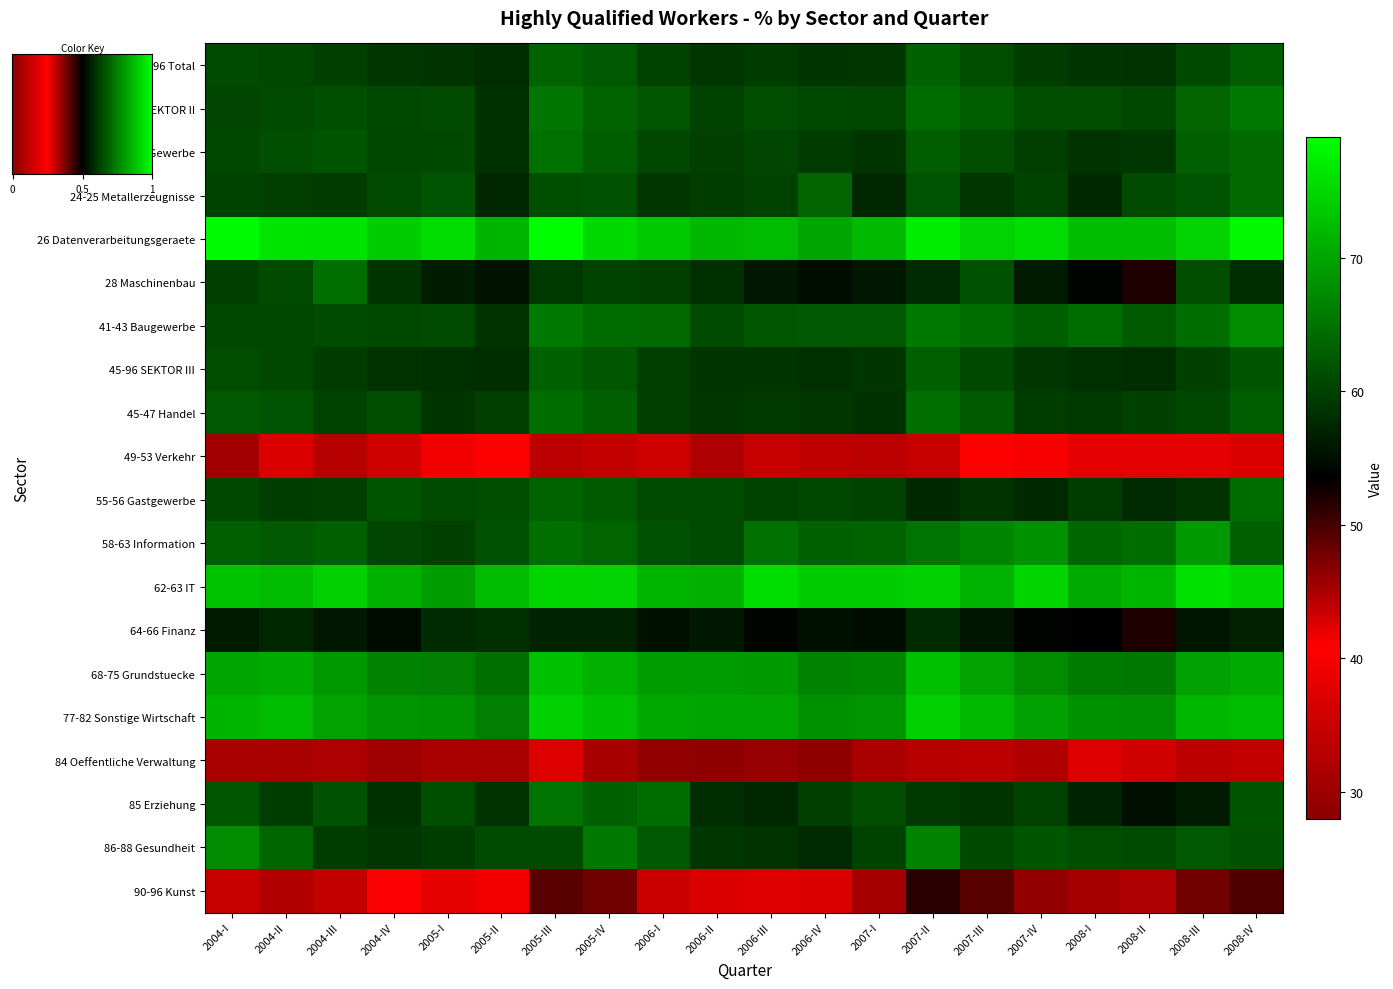

What value does the 24-25 Metallerzeugnisse series have at 2005-IV?

61.5